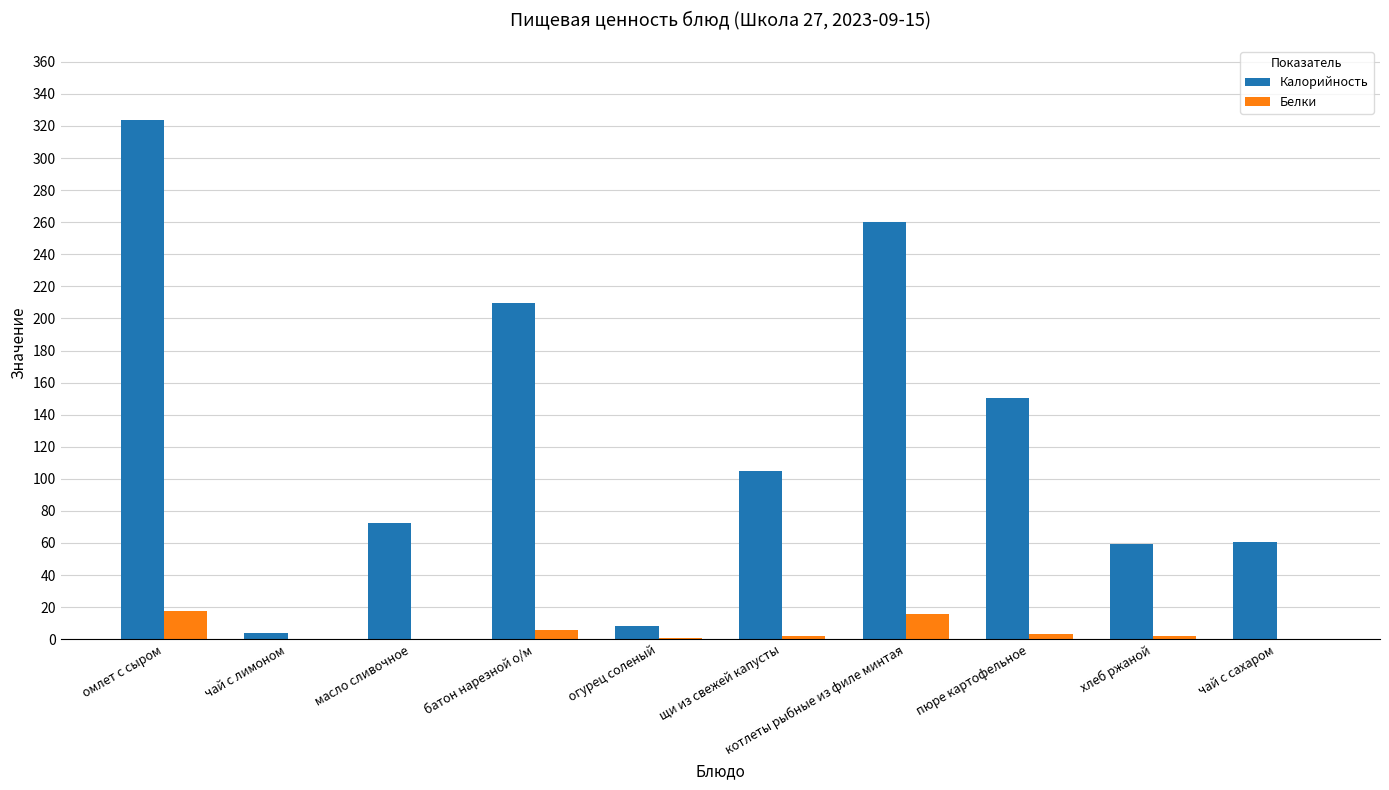

Which series has the largest total across all categories?

Калорийность